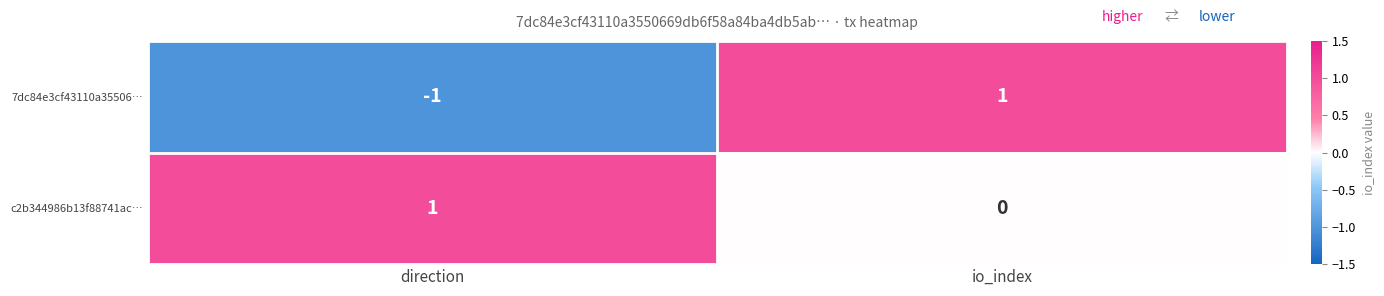

What is the difference between the maximum and minimum values in the c2b344986b13f88741ac… series?

1